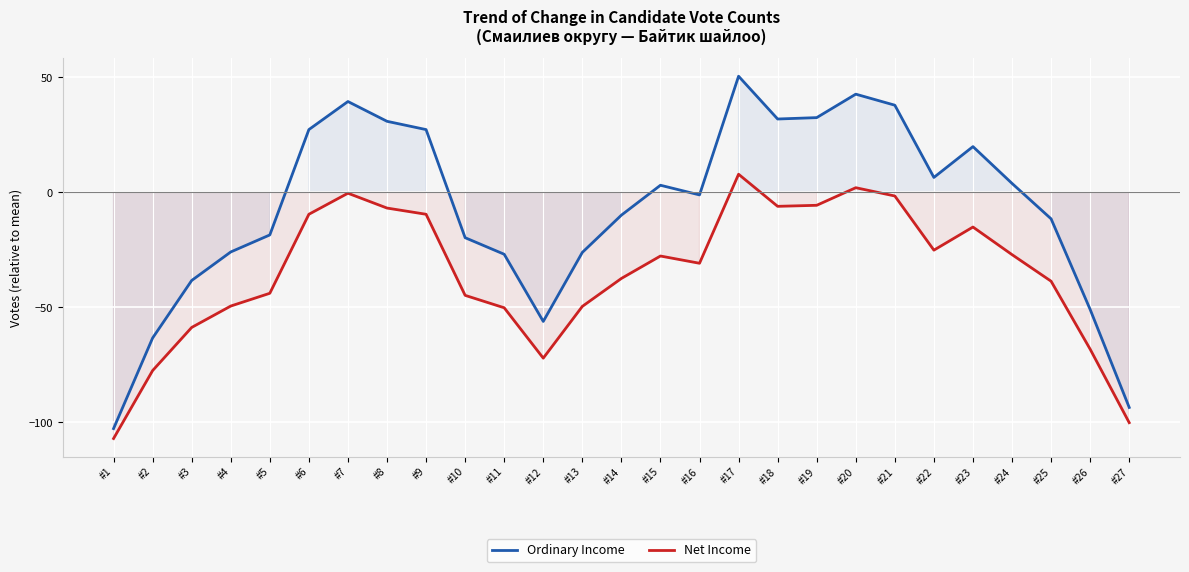

True or false: Ordinary Income and Net Income cross at least once.

False